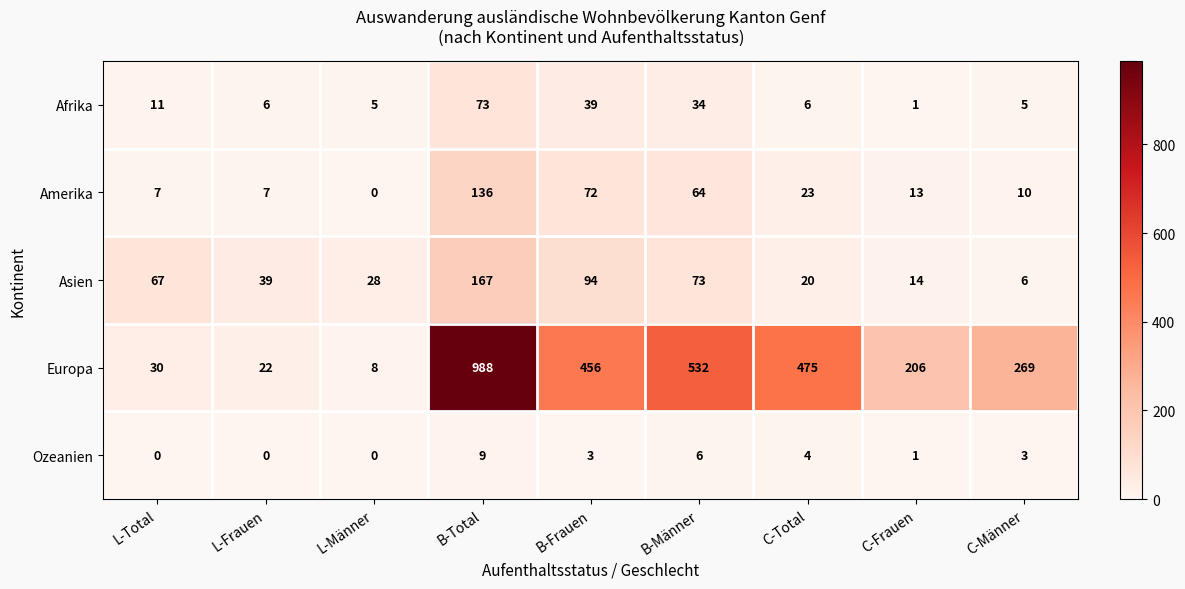

At which category is the sum across all series the highest?

B-Total